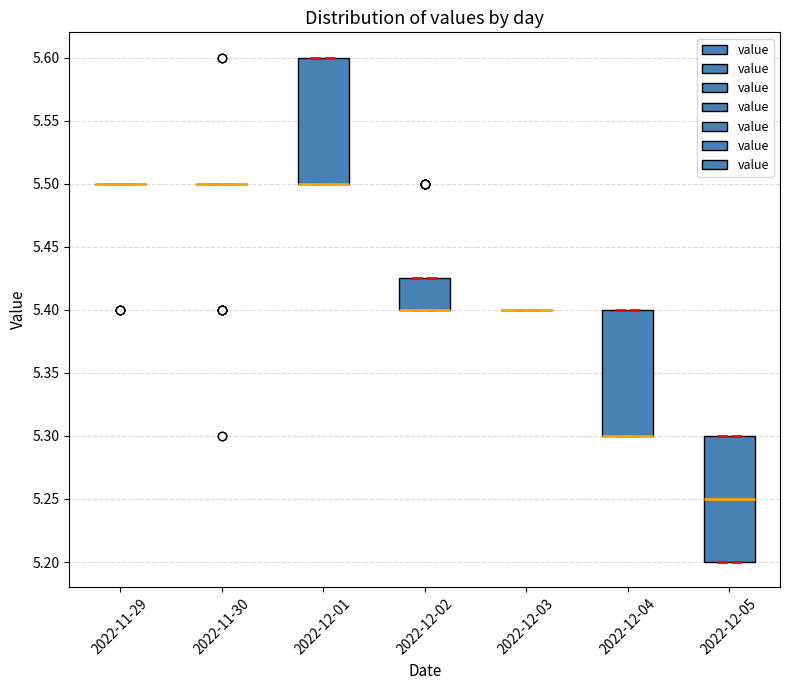

Reading left to right, read every box against the y-axis: the position of its median line, the range the box covers, and the ends of its whiskers. The values are not printed on the chart, so give them approximately, as read against the axis.

2022-11-29: box collapsed to a line at 5.500, whiskers 5.500 to 5.500
2022-11-30: box collapsed to a line at 5.500, whiskers 5.500 to 5.500
2022-12-01: median 5.500 (drawn on the box's lower edge), box 5.500 to 5.600, whiskers 5.500 to 5.600
2022-12-02: median 5.400 (drawn on the box's lower edge), box 5.400 to 5.425, whiskers 5.400 to 5.425
2022-12-03: box collapsed to a line at 5.400, whiskers 5.400 to 5.400
2022-12-04: median 5.300 (drawn on the box's lower edge), box 5.300 to 5.400, whiskers 5.300 to 5.400
2022-12-05: median 5.250, box 5.200 to 5.300, whiskers 5.200 to 5.300